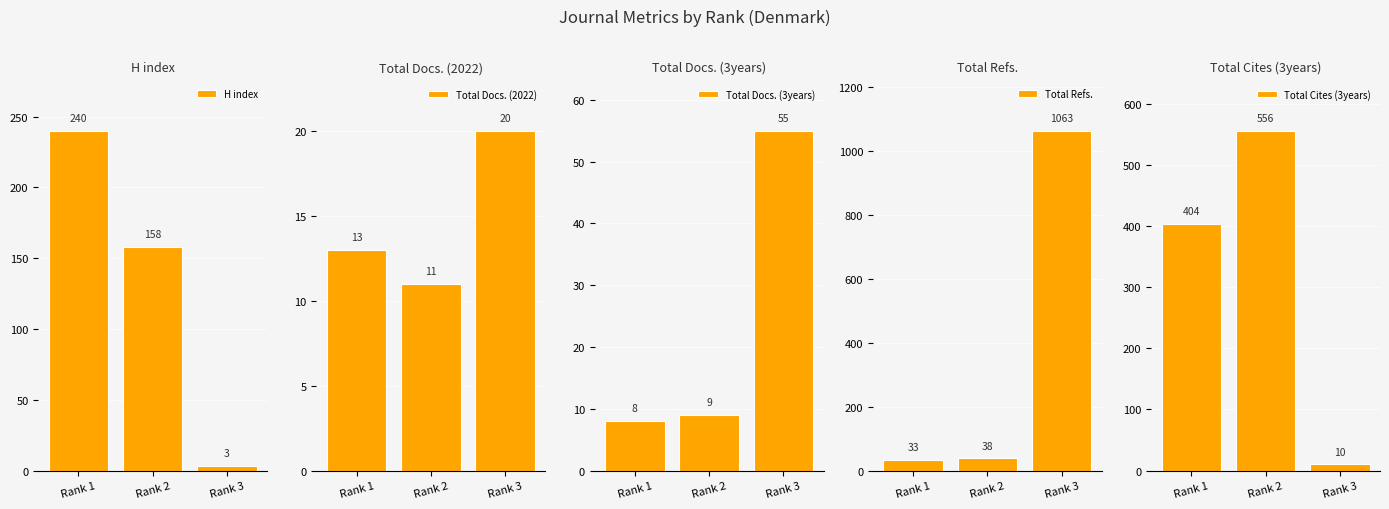

Reading left to right, what are all the values shown in this chart?

H index: Rank 1=240	Rank 2=158	Rank 3=3
Total Docs. (2022): Rank 1=13	Rank 2=11	Rank 3=20
Total Docs. (3years): Rank 1=8	Rank 2=9	Rank 3=55
Total Refs.: Rank 1=33	Rank 2=38	Rank 3=1063
Total Cites (3years): Rank 1=404	Rank 2=556	Rank 3=10